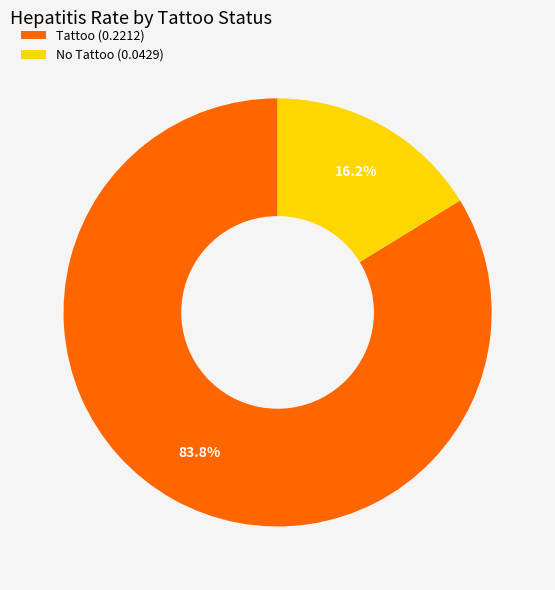

What is the smallest slice in the pie chart?

No Tattoo